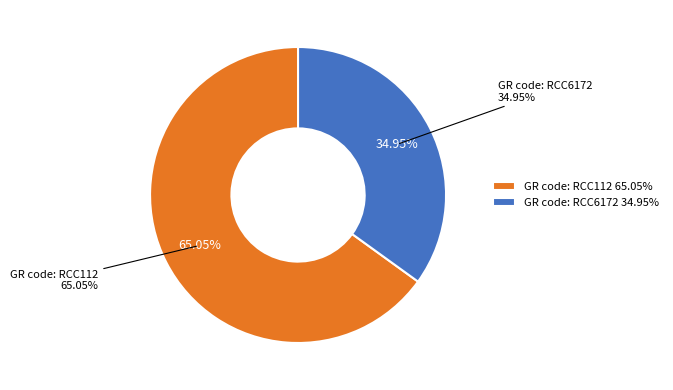

Does GR code: RCC112 account for over 50% of the chart?

Yes